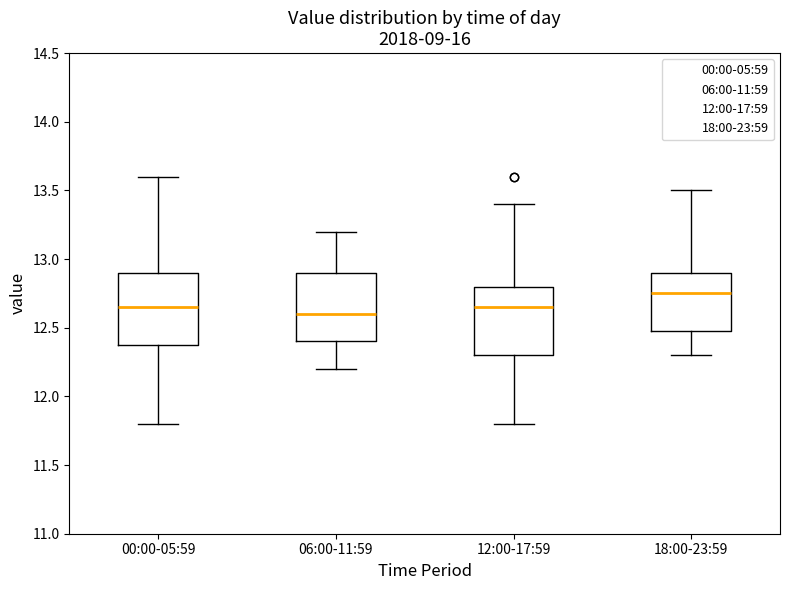

Reading left to right, read every box against the y-axis: the position of its median line, the range the box covers, and the ends of its whiskers. The values are not printed on the chart, so give them approximately, as read against the axis.

00:00-05:59: median 12.65, box 12.40 to 12.90, whiskers 11.80 to 13.60
06:00-11:59: median 12.60, box 12.40 to 12.90, whiskers 12.20 to 13.20
12:00-17:59: median 12.65, box 12.30 to 12.80, whiskers 11.80 to 13.40
18:00-23:59: median 12.75, box 12.50 to 12.90, whiskers 12.30 to 13.50